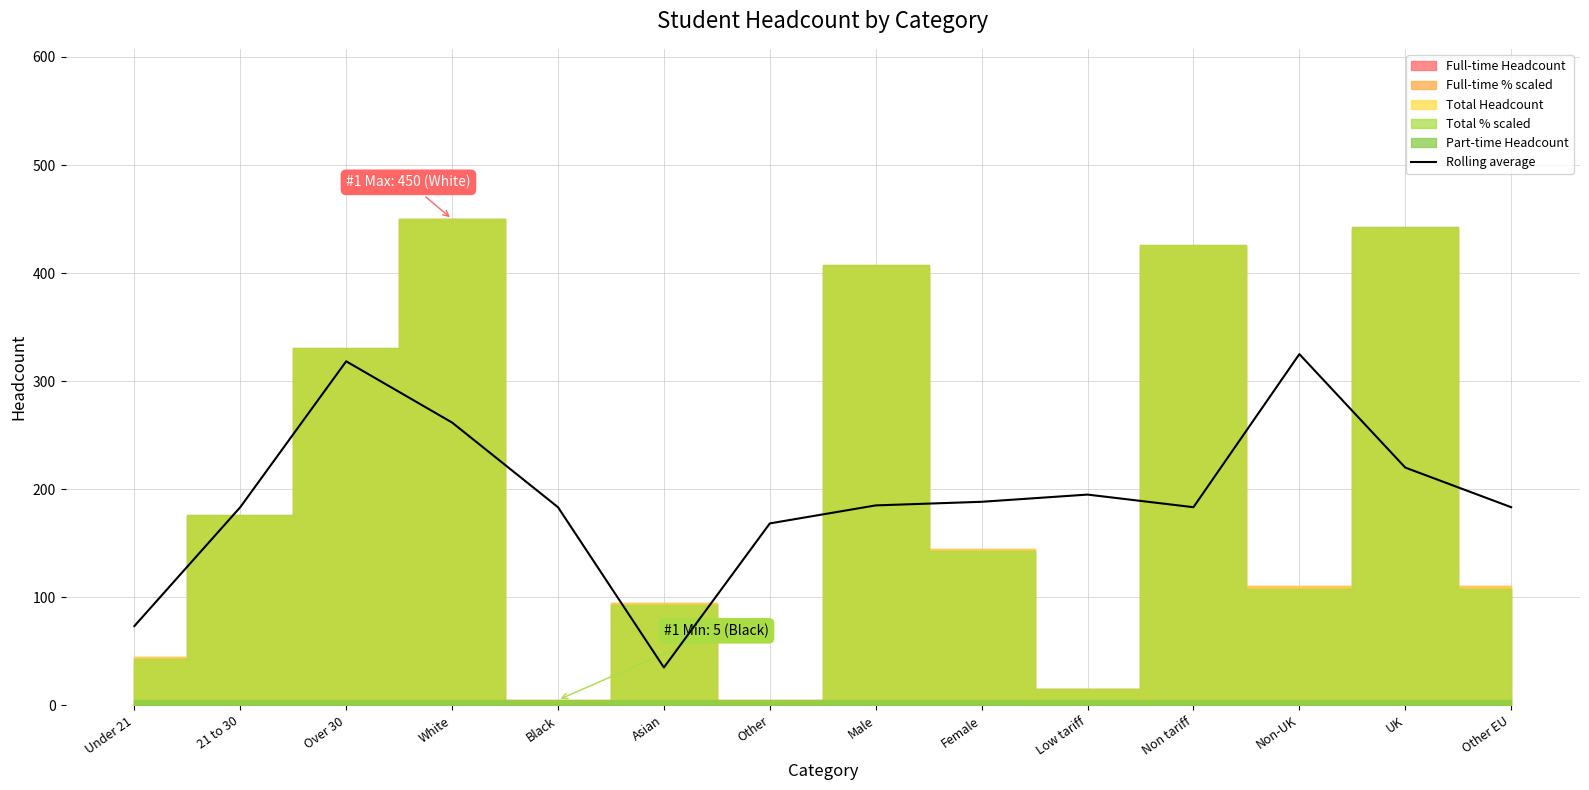

What is the sum of all values?

2703.3